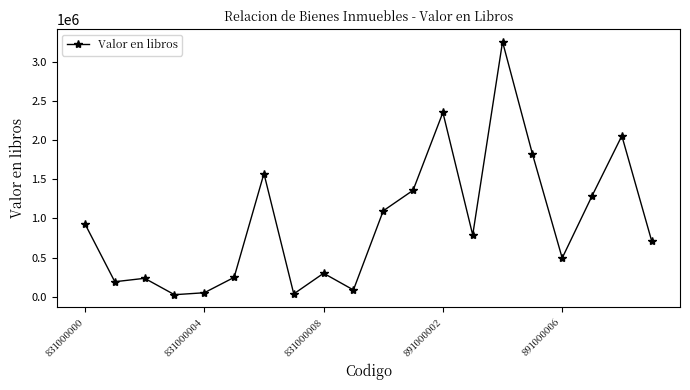

True or false: the data has more than 0 interior local peaks.

True